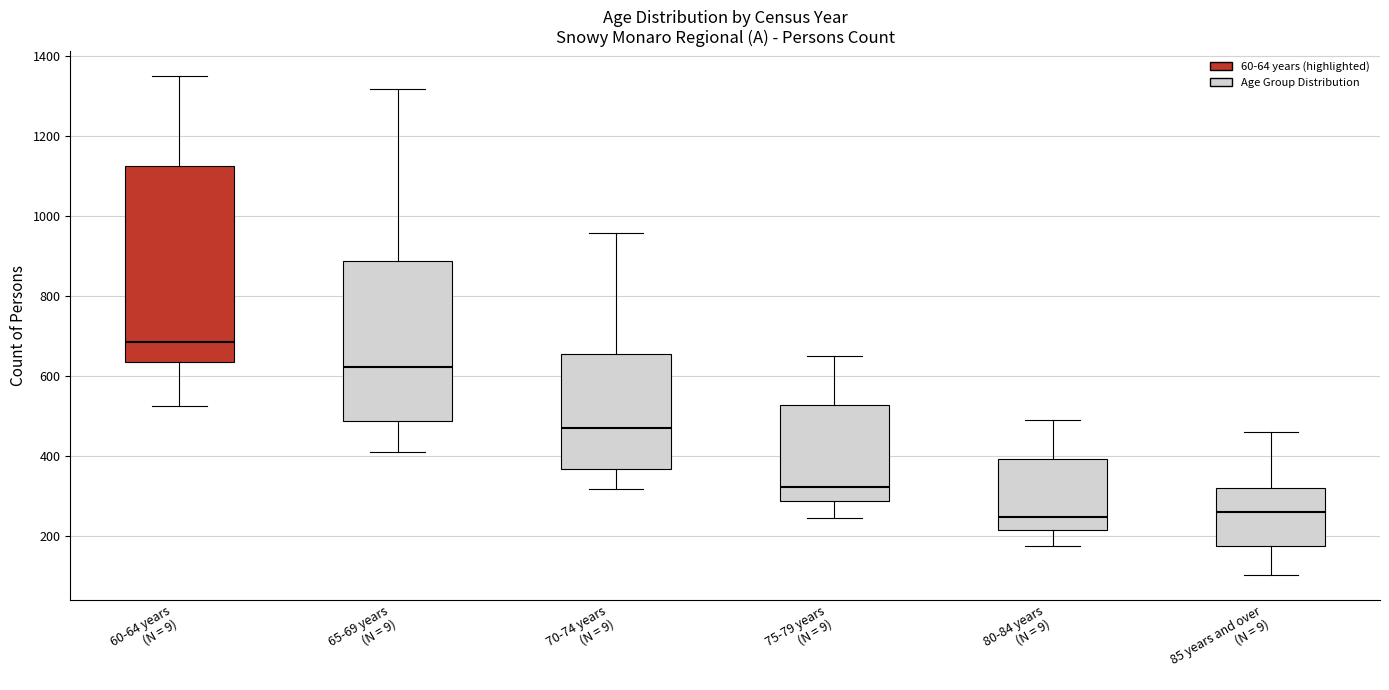

Where is the lower edge of the box for 65-69 years (N = 9) on the y-axis? The values are not printed on the chart, so give them approximately, as read against the axis.

480